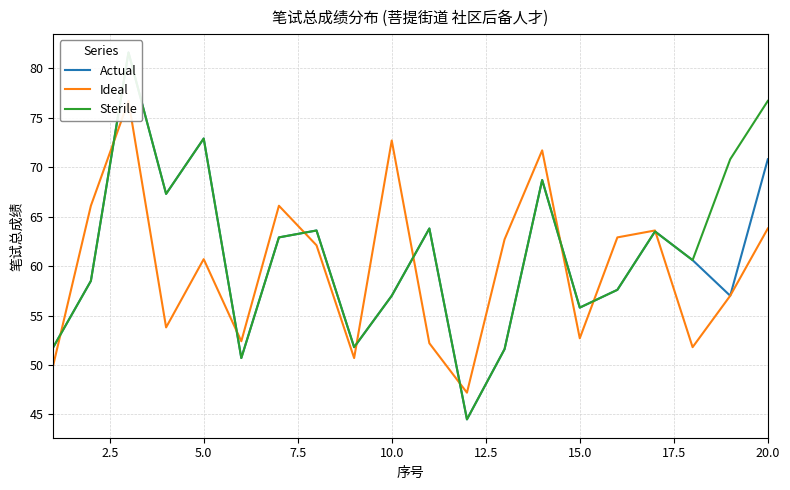

What is the minimum value for Sterile?

44.5